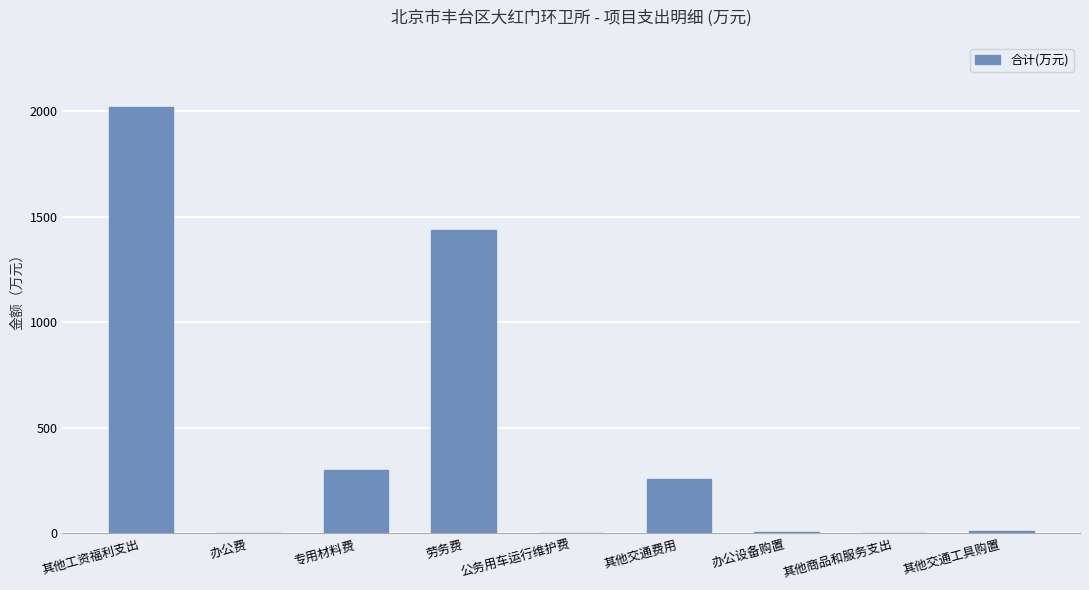

What is the sum of all values?

4037.6